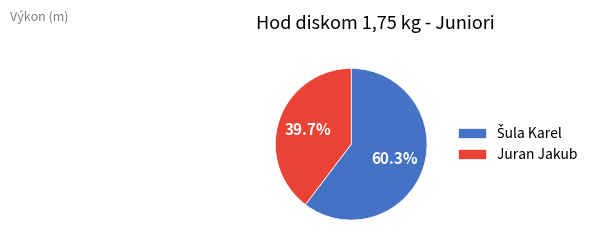

To the nearest percent, what is the average slice percentage?

50%